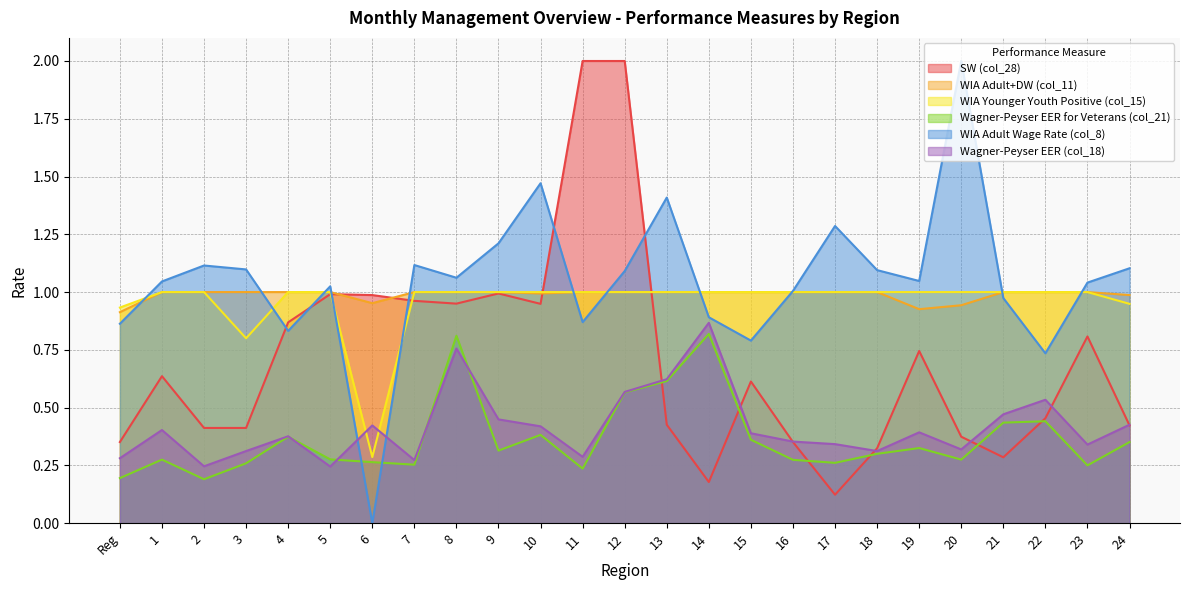

At 11, list the series in order from smallest to largest.

Wagner-Peyser EER for Veterans (col_21), Wagner-Peyser EER (col_18), WIA Adult+DW (col_11), WIA Younger Youth Positive (col_15)